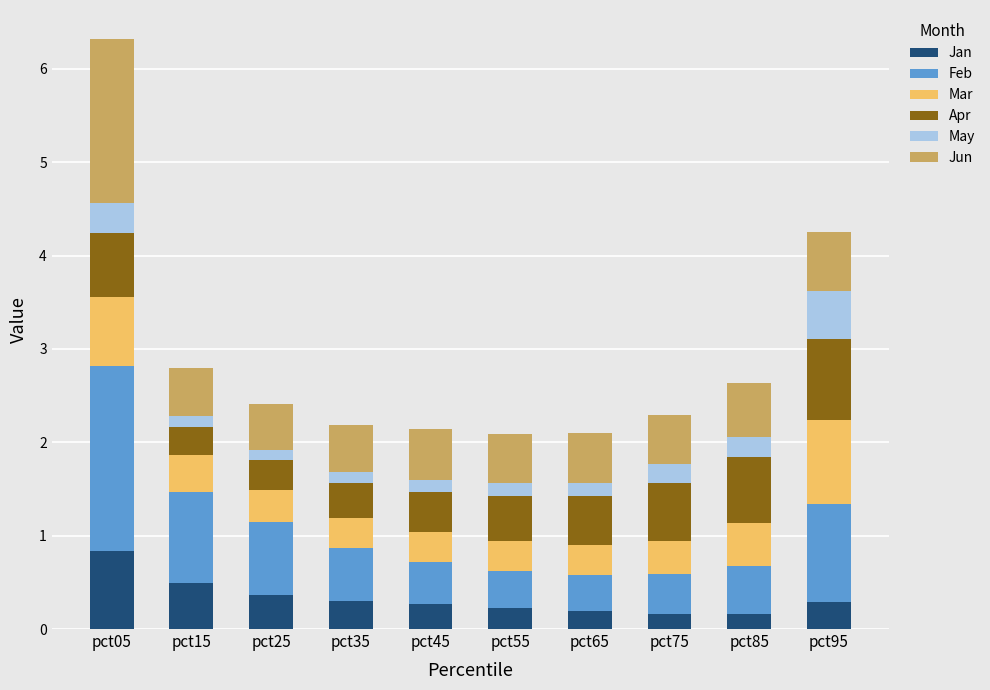

At which category is the sum across all series the highest?

pct05